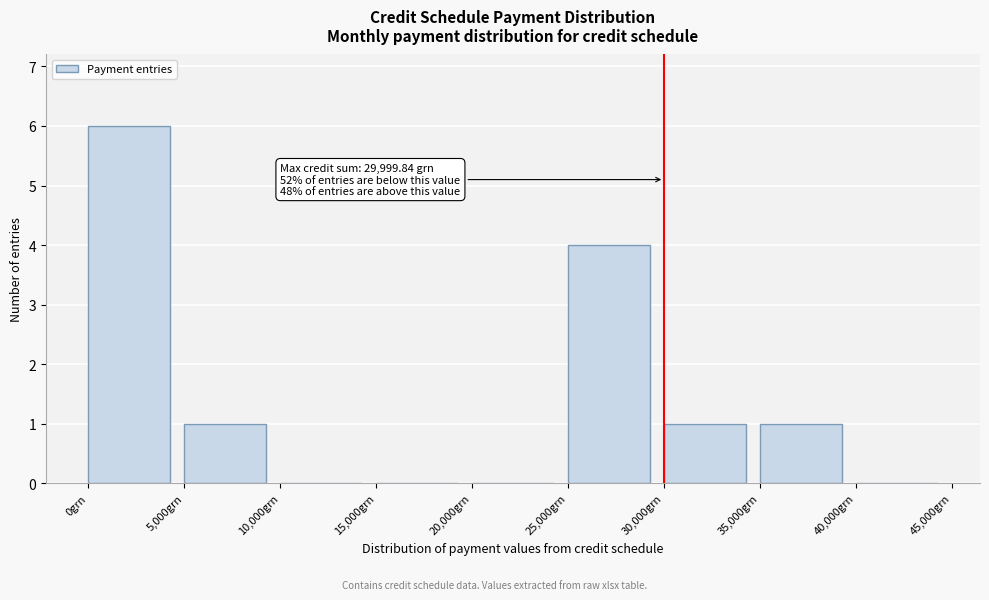

Over which range of the x-axis is the bar tallest?

0 to 5000